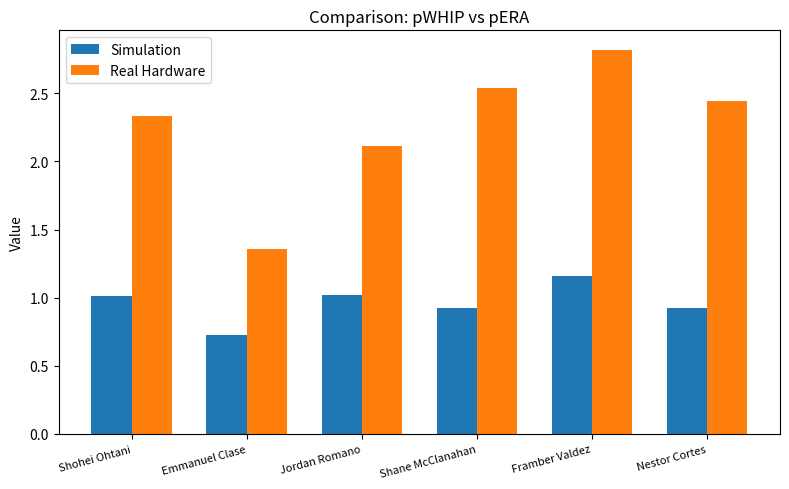

Which category has the lowest value across all series?

Emmanuel Clase